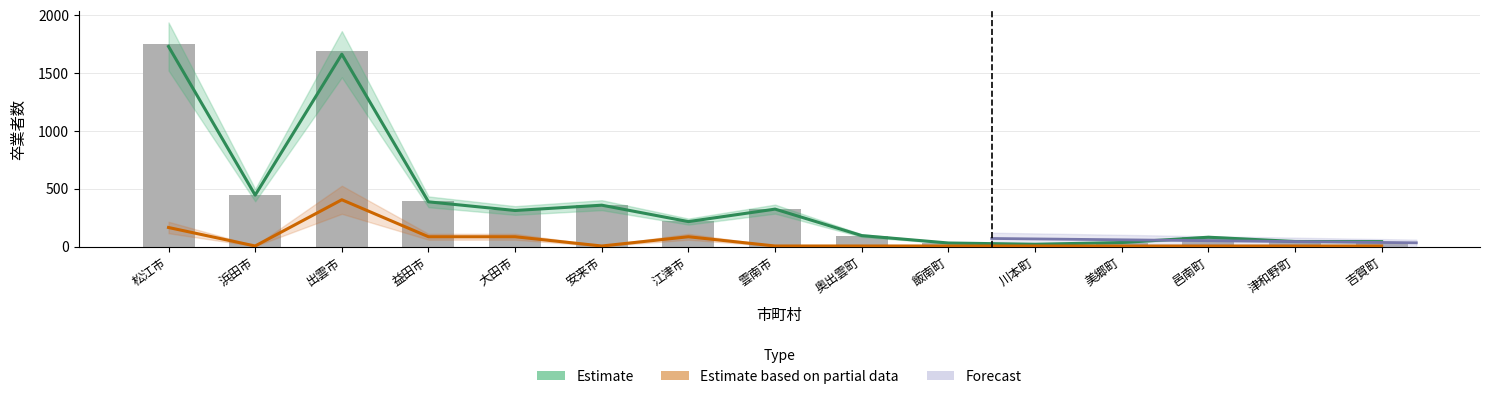

Reading left to right, transcribe all the data shown in this chart.

Estimate: 松江市=1731	浜田市=445	出雲市=1664	益田市=387	大田市=312	安来市=358	江津市=216	雲南市=324	奥出雲町=95	飯南町=31	川本町=20	美郷町=35	邑南町=81	津和野町=44	吉賀町=43
Estimate based on partial data: 松江市=165	浜田市=5	出雲市=405	益田市=85	大田市=85	安来市=5	江津市=85	雲南市=5	奥出雲町=5	飯南町=5	川本町=5	美郷町=5	邑南町=5	津和野町=5	吉賀町=5
卒業者計: 松江市=1753	浜田市=448	出雲市=1689	益田市=392	大田市=314	安来市=360	江津市=217	雲南市=325	奥出雲町=95	飯南町=31	川本町=20	美郷町=35	邑南町=81	津和野町=44	吉賀町=43